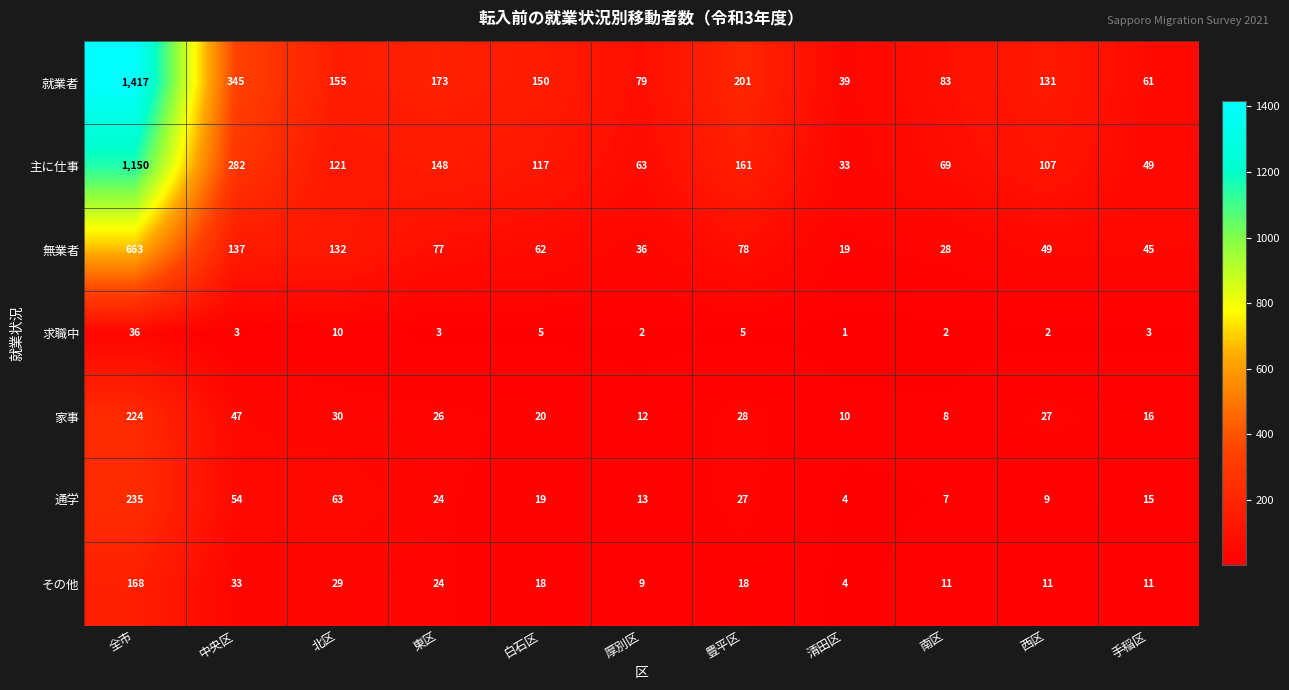

The value of その他 at 中央区 is 33. True or false?

True